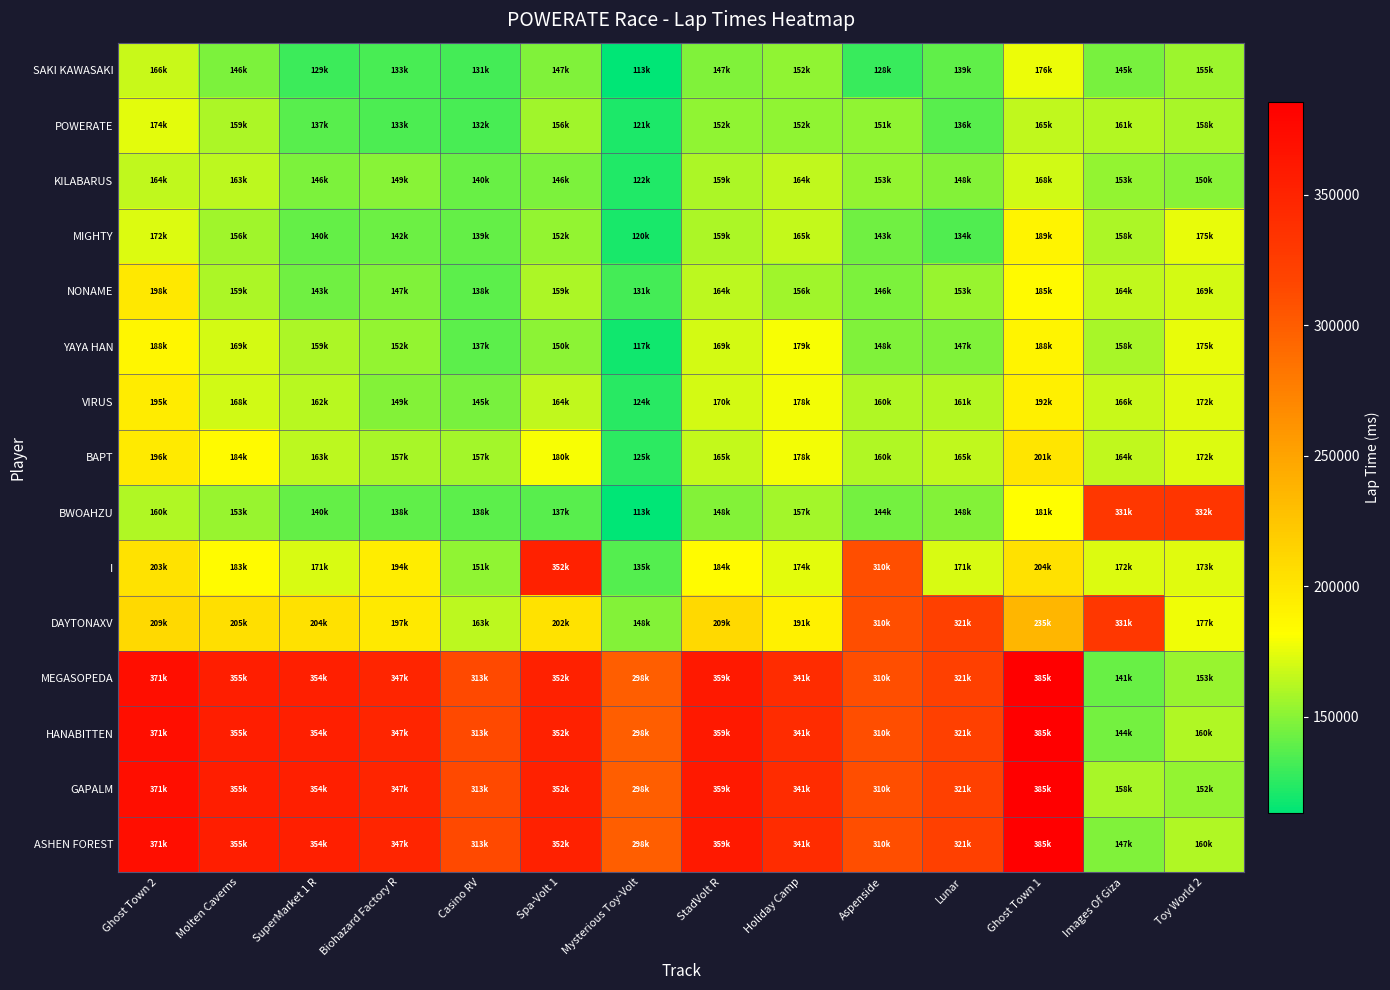

Reading right to left, extract all data points from this chart.

SAKI KAWASAKI: Toy World 2=155322	Images Of Giza=145267	Ghost Town 1=176486	Lunar=139521	Aspenside=128019	Holiday Camp=152345	StadVolt R=147383	Mysterious Toy-Volt=113040	Spa-Volt 1=147904	Casino RV=131303	Biohazard Factory R=133129	SuperMarket 1 R=129224	Molten Caverns=146152	Ghost Town 2=166609
POWERATE: Toy World 2=158812	Images Of Giza=161505	Ghost Town 1=165227	Lunar=136932	Aspenside=151666	Holiday Camp=152382	StadVolt R=152398	Mysterious Toy-Volt=121373	Spa-Volt 1=156522	Casino RV=132616	Biohazard Factory R=133553	SuperMarket 1 R=137108	Molten Caverns=159736	Ghost Town 2=174704
KILABARUS: Toy World 2=150322	Images Of Giza=153379	Ghost Town 1=168490	Lunar=148557	Aspenside=153129	Holiday Camp=164368	StadVolt R=159511	Mysterious Toy-Volt=122394	Spa-Volt 1=146705	Casino RV=140794	Biohazard Factory R=149606	SuperMarket 1 R=146928	Molten Caverns=163540	Ghost Town 2=164671
MIGHTY: Toy World 2=175396	Images Of Giza=158964	Ghost Town 1=189053	Lunar=134478	Aspenside=143563	Holiday Camp=165333	StadVolt R=159148	Mysterious Toy-Volt=120401	Spa-Volt 1=152473	Casino RV=139766	Biohazard Factory R=142825	SuperMarket 1 R=140329	Molten Caverns=156213	Ghost Town 2=172550
NONAME: Toy World 2=169954	Images Of Giza=164392	Ghost Town 1=185459	Lunar=153520	Aspenside=146330	Holiday Camp=156200	StadVolt R=164015	Mysterious Toy-Volt=131220	Spa-Volt 1=159005	Casino RV=138249	Biohazard Factory R=147457	SuperMarket 1 R=143737	Molten Caverns=159557	Ghost Town 2=198422
YAYA HAN: Toy World 2=175383	Images Of Giza=158610	Ghost Town 1=188849	Lunar=147358	Aspenside=148083	Holiday Camp=179438	StadVolt R=169812	Mysterious Toy-Volt=117842	Spa-Volt 1=150947	Casino RV=137669	Biohazard Factory R=152606	SuperMarket 1 R=159192	Molten Caverns=169833	Ghost Town 2=188217
VIRUS: Toy World 2=172855	Images Of Giza=166603	Ghost Town 1=192090	Lunar=161031	Aspenside=160173	Holiday Camp=178185	StadVolt R=170461	Mysterious Toy-Volt=124351	Spa-Volt 1=164347	Casino RV=145933	Biohazard Factory R=149184	SuperMarket 1 R=162494	Molten Caverns=168861	Ghost Town 2=195902
BAPT: Toy World 2=172585	Images Of Giza=164365	Ghost Town 1=201402	Lunar=165031	Aspenside=160371	Holiday Camp=178078	StadVolt R=165783	Mysterious Toy-Volt=125754	Spa-Volt 1=180109	Casino RV=157300	Biohazard Factory R=157810	SuperMarket 1 R=163936	Molten Caverns=184802	Ghost Town 2=196994
BWOAHZU: Toy World 2=332636	Images Of Giza=331110	Ghost Town 1=181554	Lunar=148556	Aspenside=144171	Holiday Camp=157207	StadVolt R=148197	Mysterious Toy-Volt=113511	Spa-Volt 1=137374	Casino RV=138195	Biohazard Factory R=138774	SuperMarket 1 R=140473	Molten Caverns=153855	Ghost Town 2=160071
I: Toy World 2=173332	Images Of Giza=172506	Ghost Town 1=204592	Lunar=171087	Aspenside=310371	Holiday Camp=174224	StadVolt R=184129	Mysterious Toy-Volt=135757	Spa-Volt 1=352680	Casino RV=151670	Biohazard Factory R=194286	SuperMarket 1 R=171300	Molten Caverns=183381	Ghost Town 2=203084
DAYTONAXV: Toy World 2=177940	Images Of Giza=331110	Ghost Town 1=235745	Lunar=321087	Aspenside=310371	Holiday Camp=191592	StadVolt R=209359	Mysterious Toy-Volt=148712	Spa-Volt 1=202680	Casino RV=163786	Biohazard Factory R=197468	SuperMarket 1 R=204562	Molten Caverns=205219	Ghost Town 2=209126
MEGASOPEDA: Toy World 2=153972	Images Of Giza=141689	Ghost Town 1=385745	Lunar=321087	Aspenside=310371	Holiday Camp=341592	StadVolt R=359359	Mysterious Toy-Volt=298712	Spa-Volt 1=352680	Casino RV=313786	Biohazard Factory R=347468	SuperMarket 1 R=354562	Molten Caverns=355219	Ghost Town 2=371349
HANABITTEN: Toy World 2=160171	Images Of Giza=144298	Ghost Town 1=385745	Lunar=321087	Aspenside=310371	Holiday Camp=341592	StadVolt R=359359	Mysterious Toy-Volt=298712	Spa-Volt 1=352680	Casino RV=313786	Biohazard Factory R=347468	SuperMarket 1 R=354562	Molten Caverns=355219	Ghost Town 2=371349
GAPALM: Toy World 2=152901	Images Of Giza=158628	Ghost Town 1=385745	Lunar=321087	Aspenside=310371	Holiday Camp=341592	StadVolt R=359359	Mysterious Toy-Volt=298712	Spa-Volt 1=352680	Casino RV=313786	Biohazard Factory R=347468	SuperMarket 1 R=354562	Molten Caverns=355219	Ghost Town 2=371349
ASHEN FOREST: Toy World 2=160043	Images Of Giza=147852	Ghost Town 1=385745	Lunar=321087	Aspenside=310371	Holiday Camp=341592	StadVolt R=359359	Mysterious Toy-Volt=298712	Spa-Volt 1=352680	Casino RV=313786	Biohazard Factory R=347468	SuperMarket 1 R=354562	Molten Caverns=355219	Ghost Town 2=371349